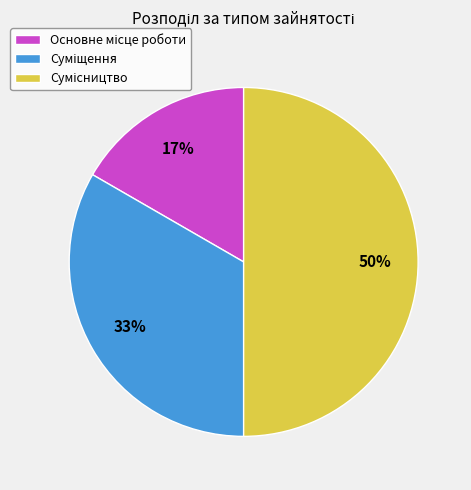

How many slices are in this pie chart?

3